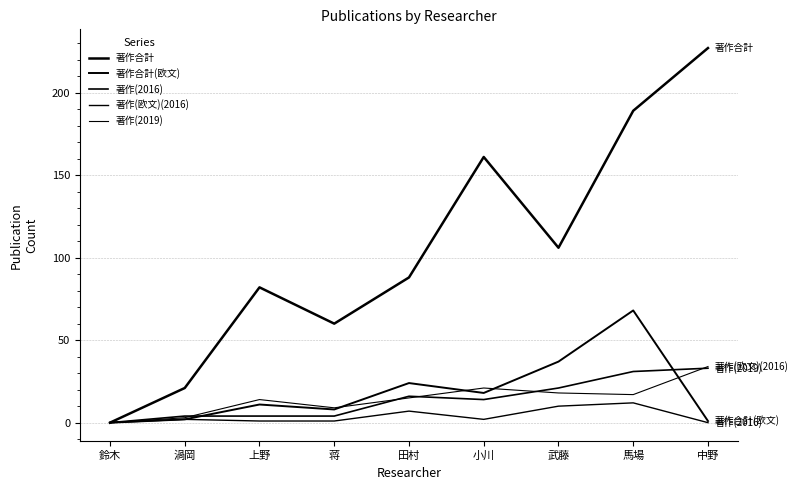

How many positive values does the 著作合計 series have?

8